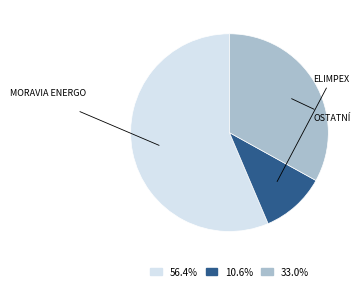

Does any single category account for the majority?

Yes